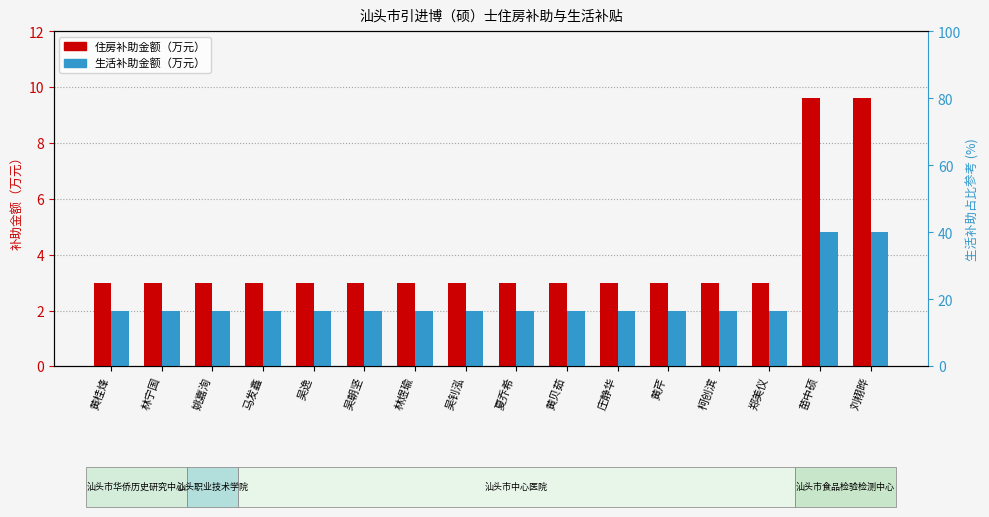

Which category has the lowest value across all series?

黄桂烽